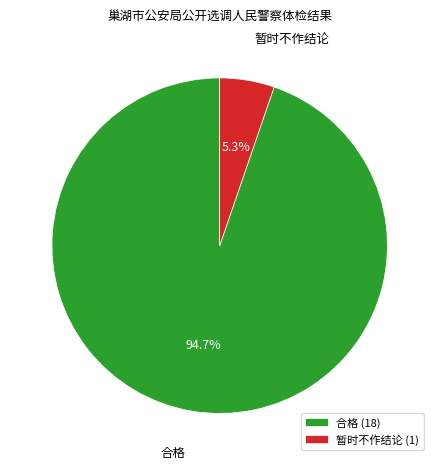

Rank the categories by value from highest to lowest.

合格, 暂时不作结论